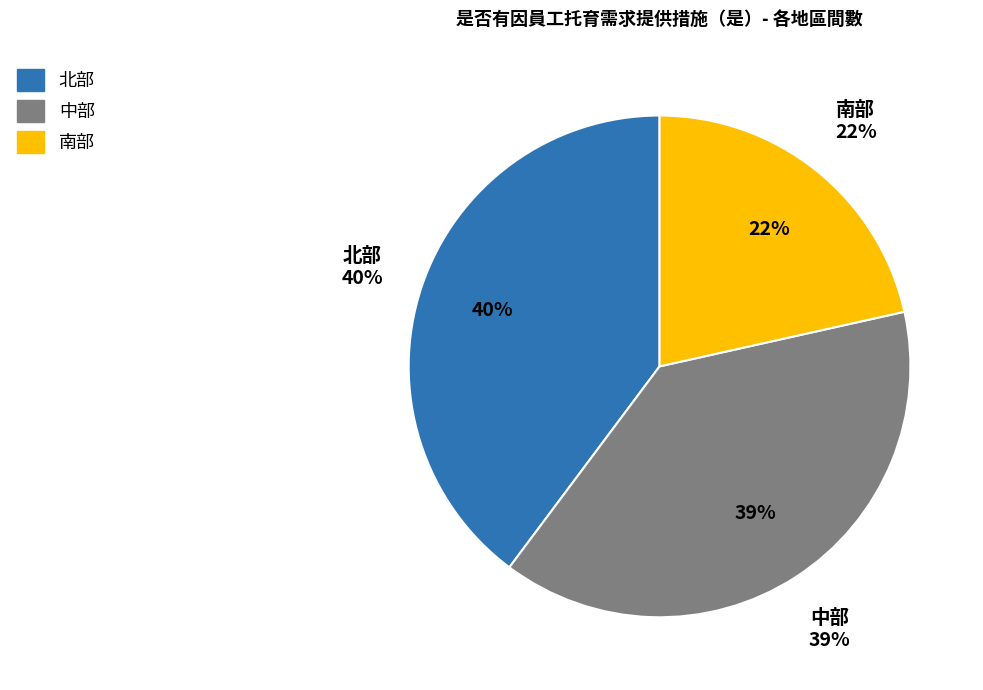

What is the largest slice in the pie chart?

北部